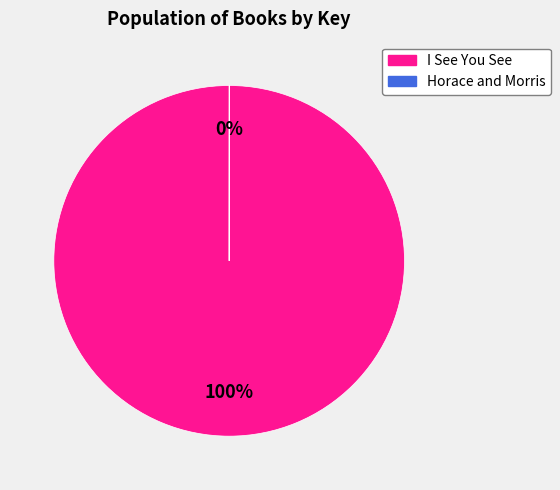

To the nearest percent, what is the average slice percentage?

50%